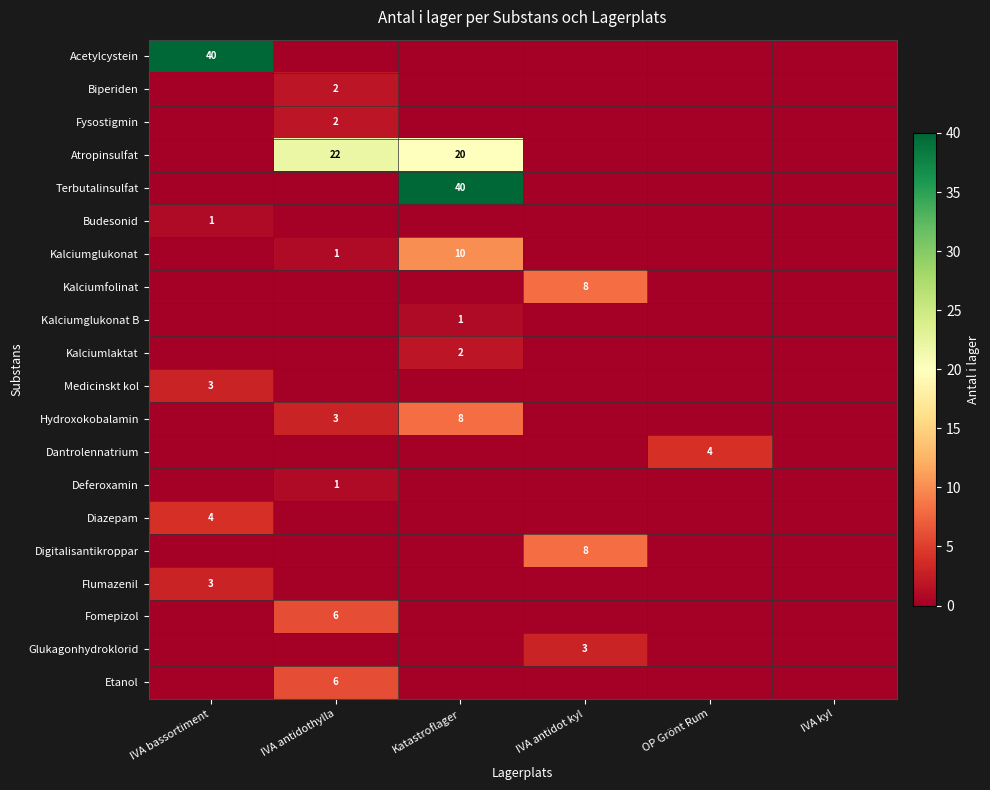

Which series has the largest range (max minus min)?

Acetylcystein